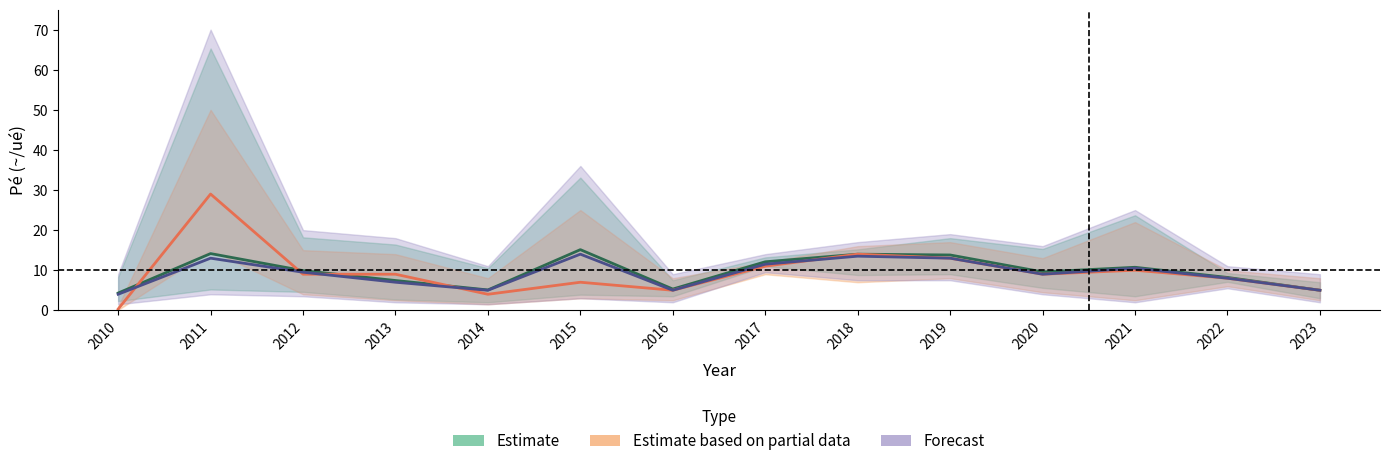

What is the average value of the Forecast series?

9.1